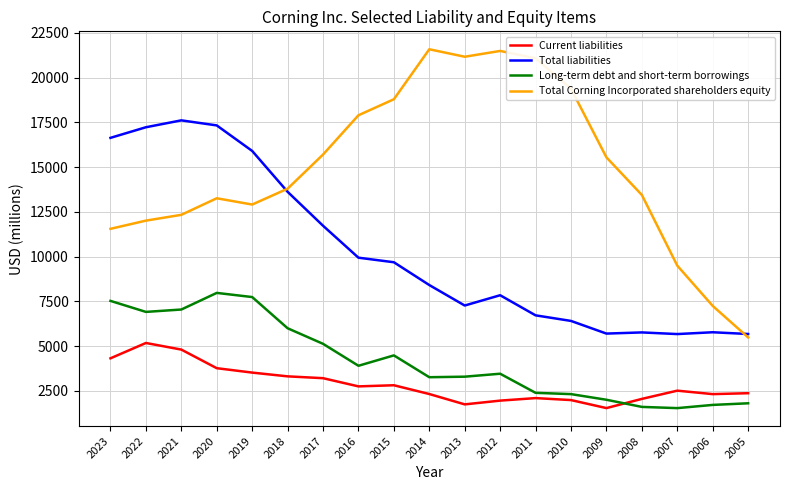

True or false: Total Corning Incorporated shareholders equity and Total liabilities cross at least once.

True